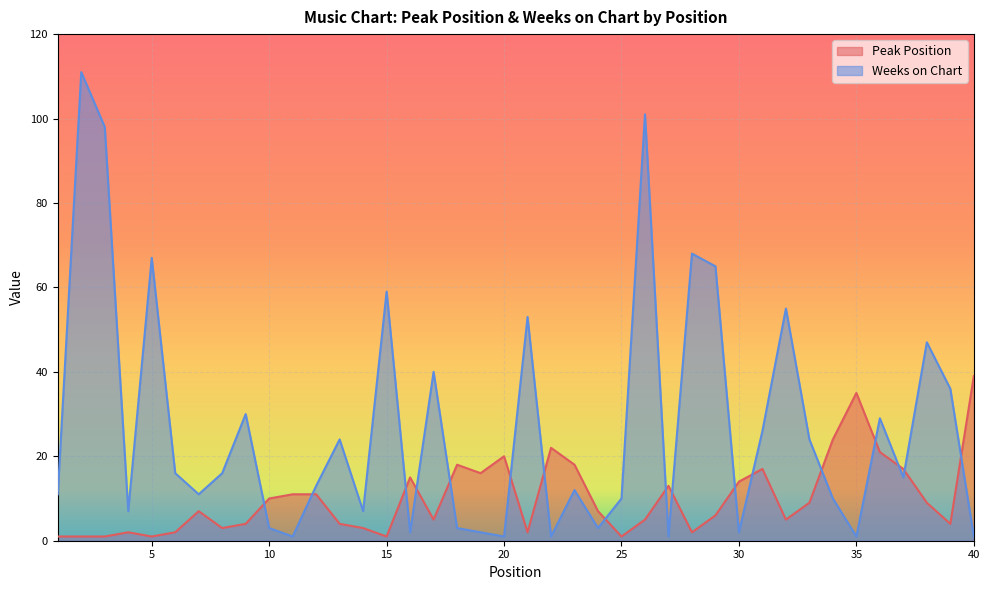

Does the chart display data point markers on the line(s)?

No